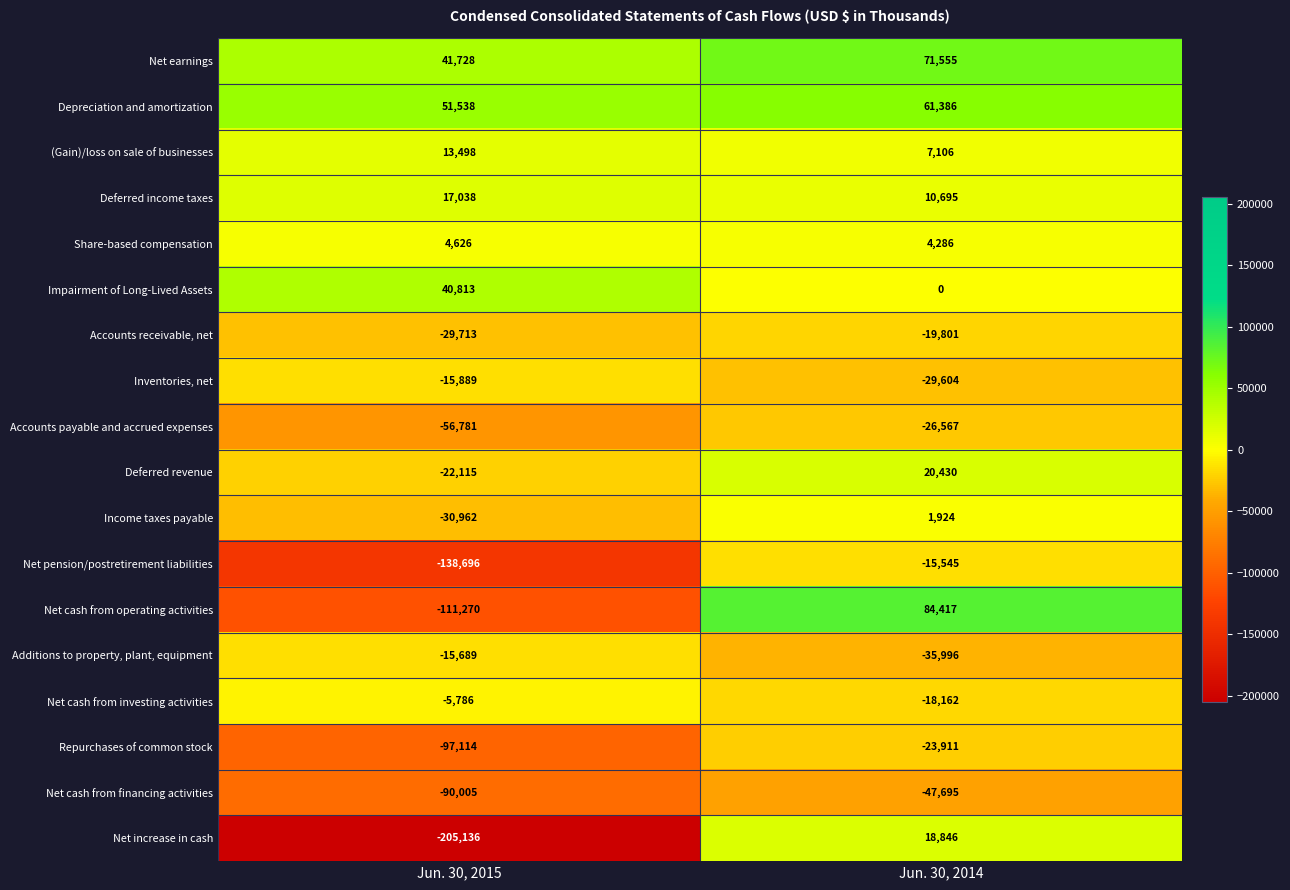

What is the sum of the Net earnings values at Jun. 30, 2014 and Jun. 30, 2015?

113283